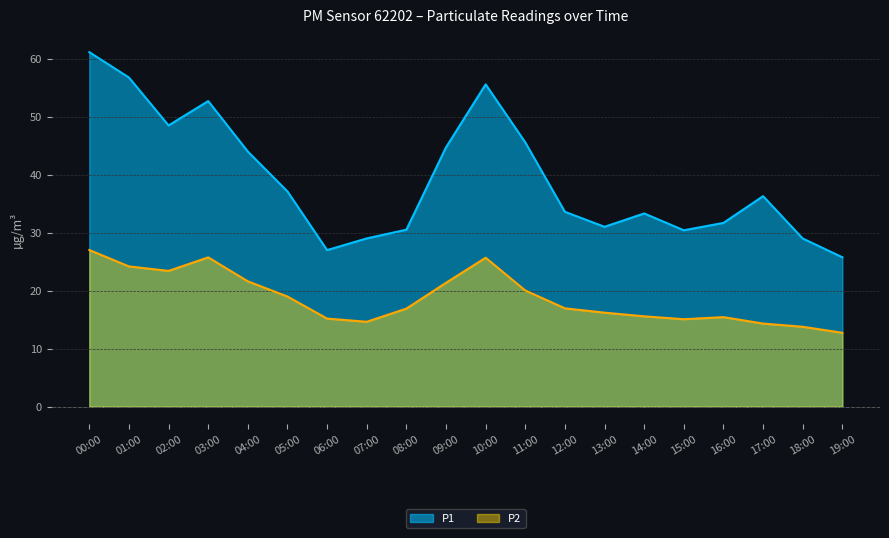

What is the label of the 10th point from the left?

09:00